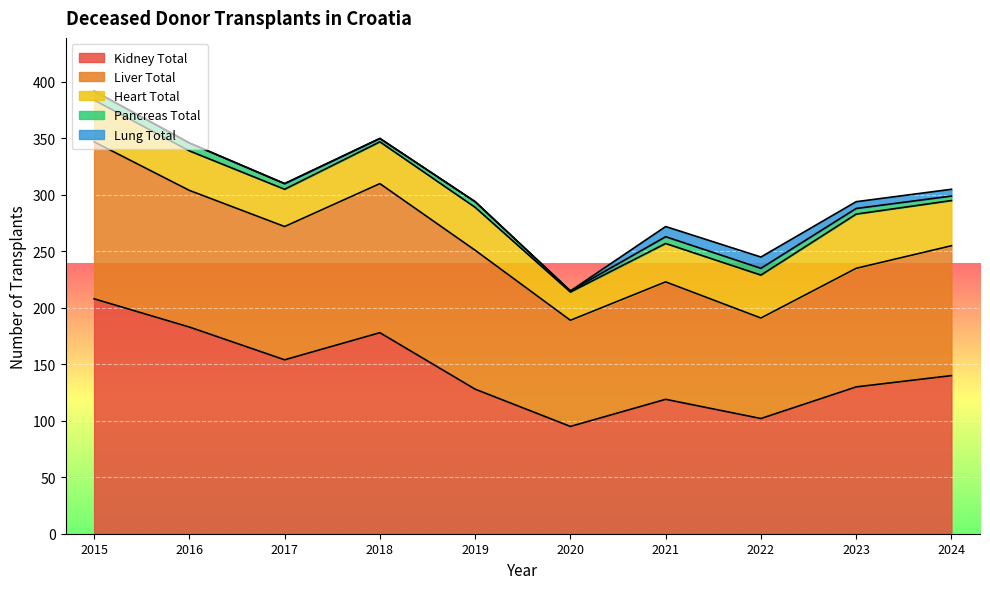

What is the sum of all Liver Total values?

1140